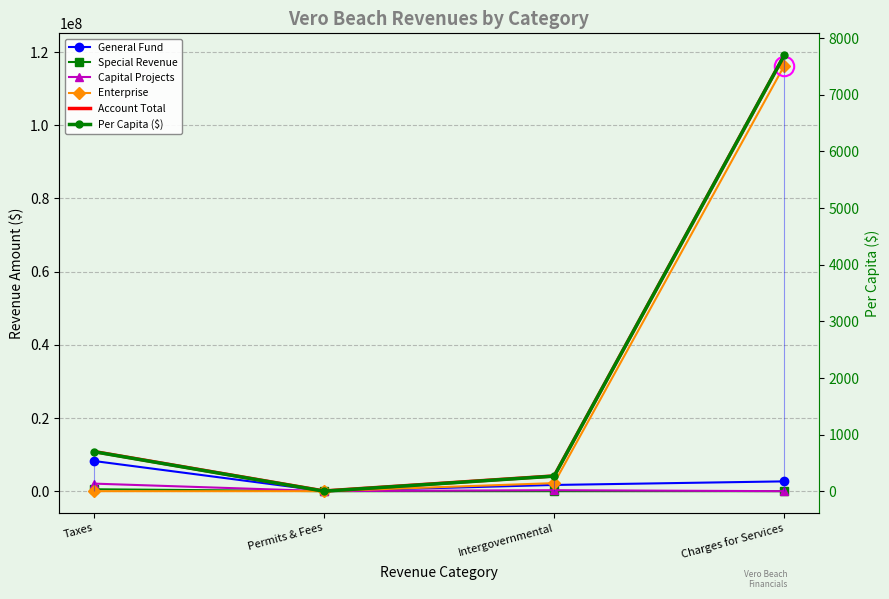

What is the difference between the second highest and second lowest values in the Capital Projects series?

252895.0